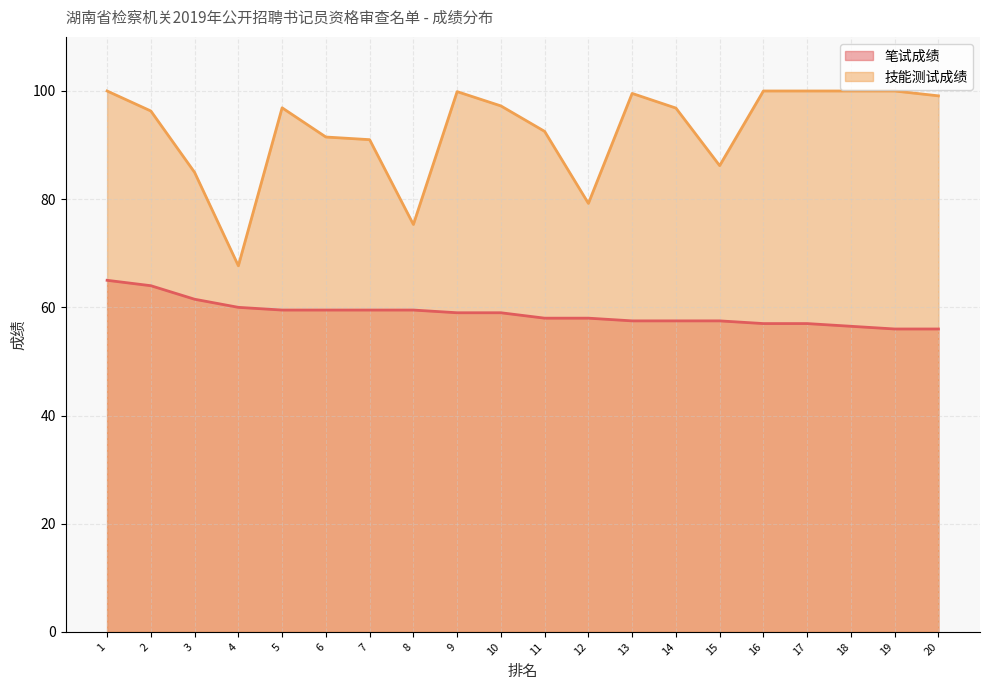

True or false: 笔试成绩 and 技能测试成绩 intersect in this chart.

False